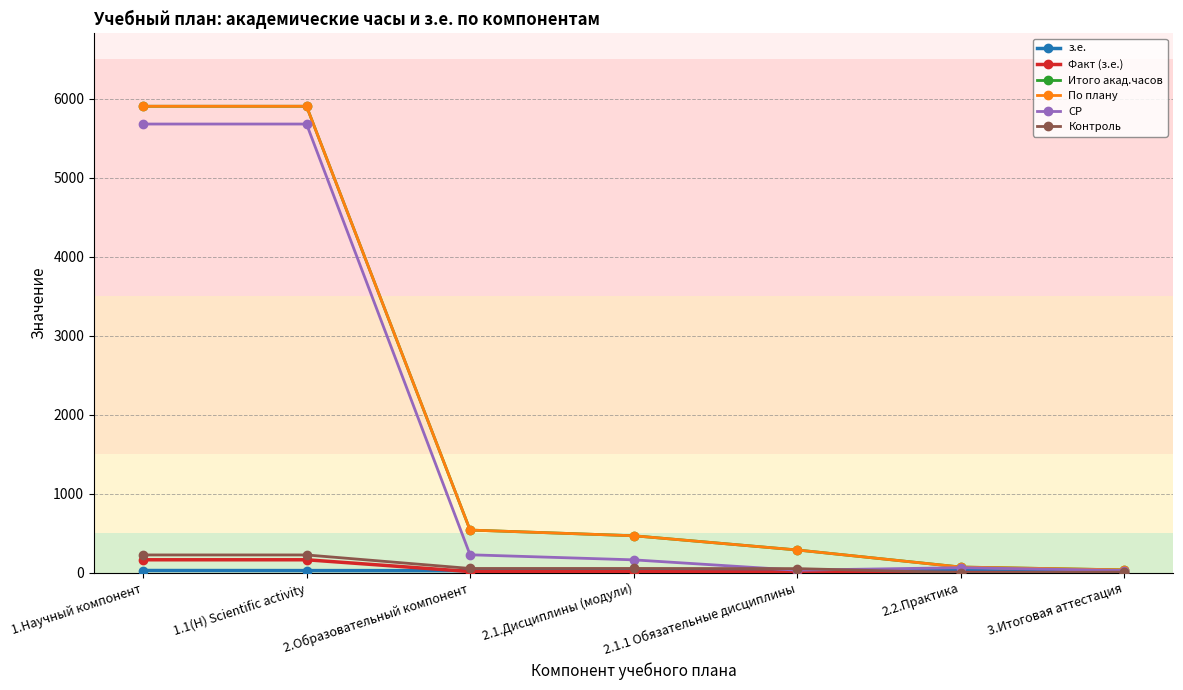

List the series in order of their peak value, highest first.

Итого акад.часов, По плану, СР, Контроль, Факт (з.е.), з.е.